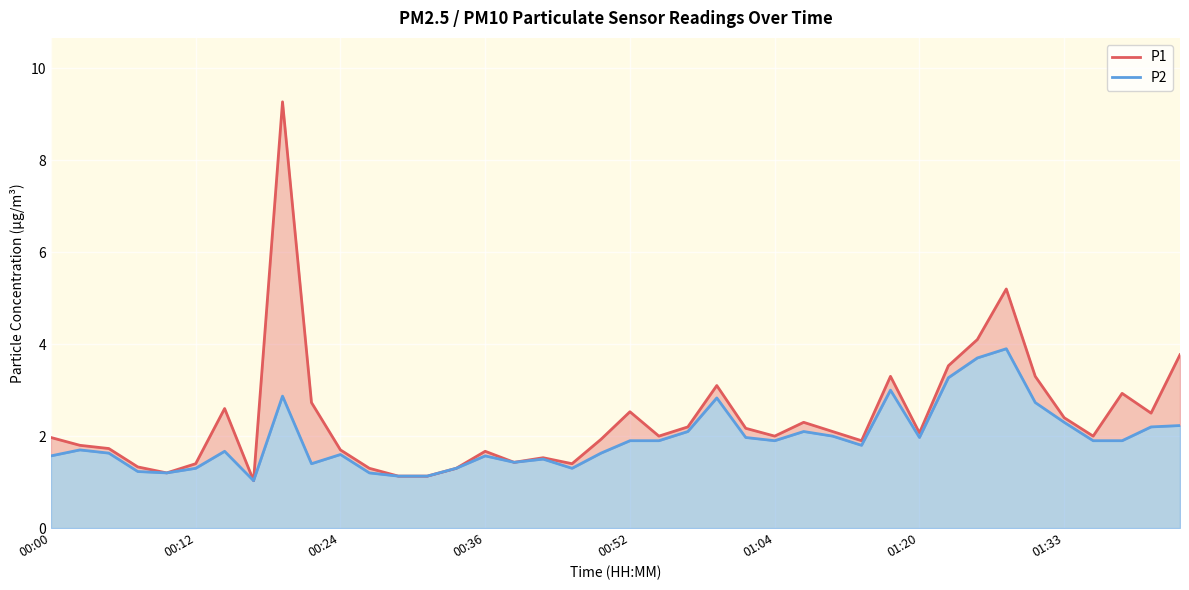

Is the value of P1 at 15 greater than the value of P2 at 32?

No